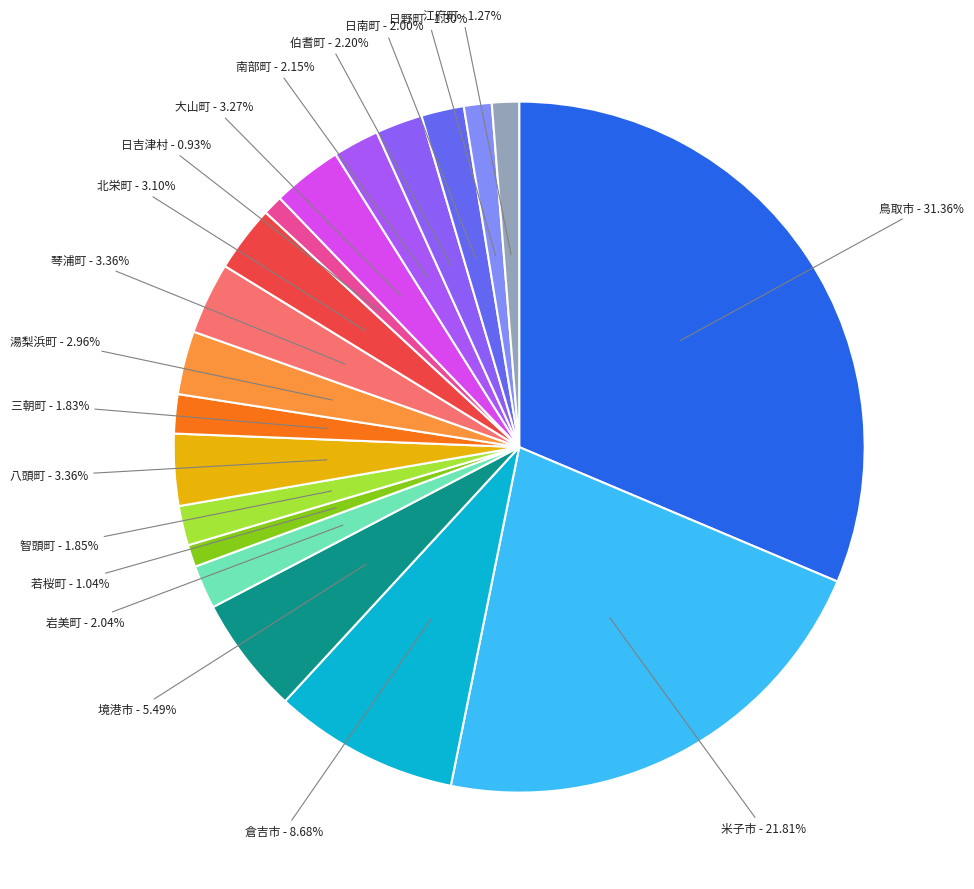

How many slices are in this pie chart?

19